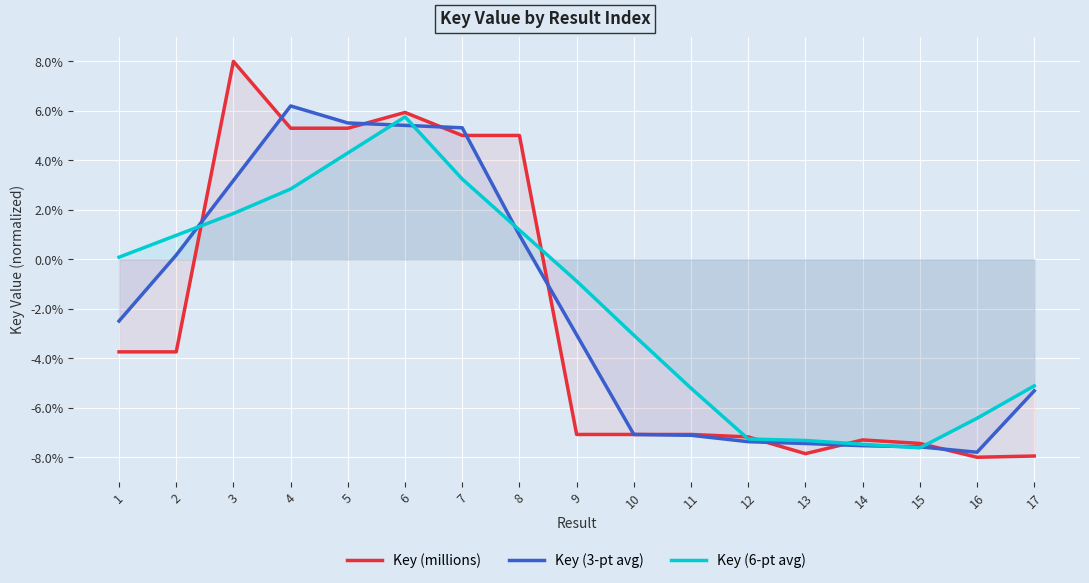

What is the sum of all Key (millions) values?

-39.9